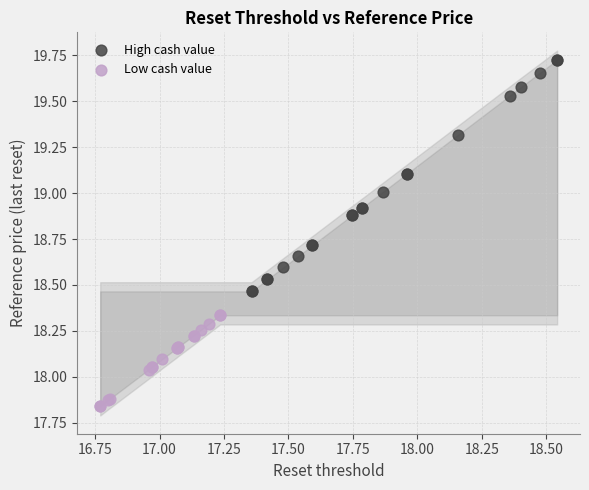

Which series has the widest spread of Y values?

High cash value